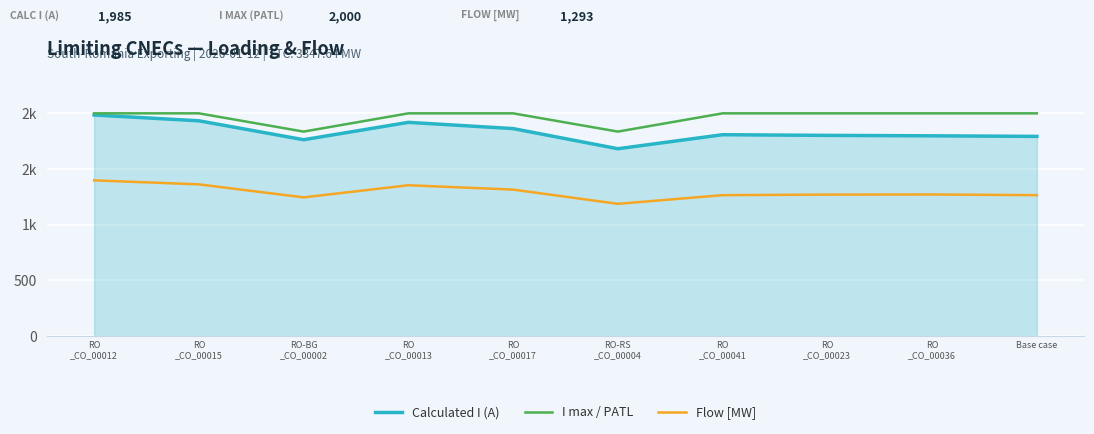

True or false: Flow [MW] and Calculated I (A) cross at least once.

False